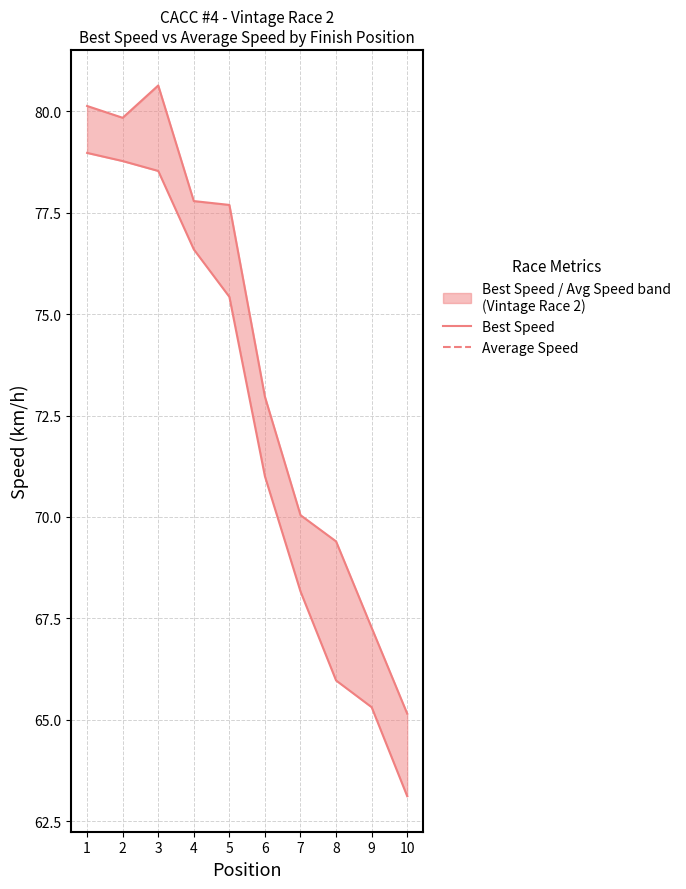

Reading left to right, extract all data points from this chart.

Best Speed: 1=80.1	2=79.8	3=80.6	4=77.8	5=77.7	6=73.0	7=70.0	8=69.4	9=67.3	10=65.1
Average Speed: 1=79.0	2=78.8	3=78.5	4=76.6	5=75.4	6=71.0	7=68.2	8=66.0	9=65.3	10=63.1